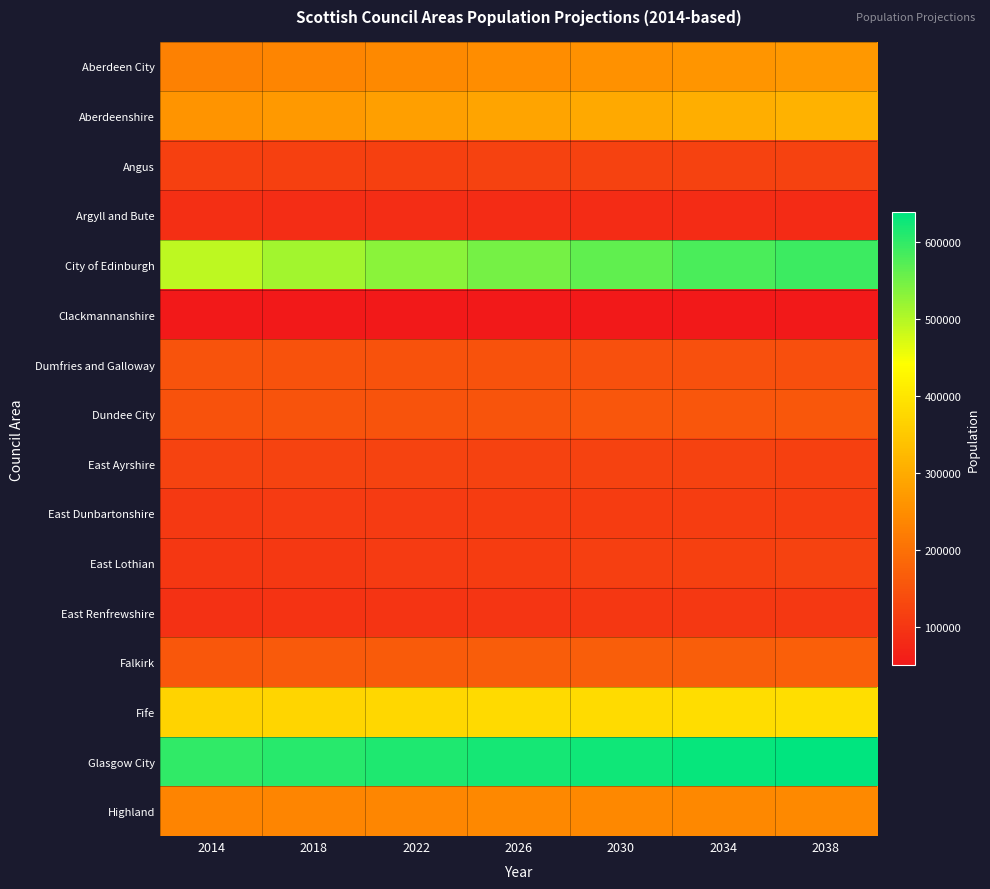

Reading left to right, extract all data points from this chart.

Aberdeen City: 2014=228920	2018=235986	2022=242480	2026=248990	2030=255439	2034=261405	2038=266731
Aberdeenshire: 2014=260530	2018=268988	2022=278562	2026=288081	2030=296590	2034=303967	2038=310385
Angus: 2014=116740	2018=117207	2022=118073	2026=119152	2030=120012	2034=120556	2038=120774
Argyll and Bute: 2014=87650	2018=86234	2022=85181	2026=84249	2030=83219	2034=82111	2038=80917
City of Edinburgh: 2014=492610	2018=513265	2022=530668	2026=547773	2030=564180	2034=578937	2038=591747
Clackmannanshire: 2014=51190	2018=51150	2022=51076	2026=50953	2030=50698	2034=50282	2038=49773
Dumfries and Galloway: 2014=149960	2018=148465	2022=147551	2026=146718	2030=145770	2034=144570	2038=143228
Dundee City: 2014=148130	2018=148915	2022=150059	2026=151584	2030=153440	2034=155229	2038=156559
East Ayrshire: 2014=122130	2018=121652	2022=121293	2026=120866	2030=120195	2034=119143	2038=117717
East Dunbartonshire: 2014=106710	2018=107431	2022=108574	2026=109882	2030=111134	2034=112117	2038=112827
East Lothian: 2014=102090	2018=104766	2022=107941	2026=111272	2030=114407	2034=117186	2038=119679
East Renfrewshire: 2014=92410	2018=94152	2022=96246	2026=98564	2030=100843	2034=102783	2038=104366
Falkirk: 2014=157690	2018=160219	2022=162827	2026=165230	2030=167328	2034=169107	2038=170561
Fife: 2014=367250	2018=370615	2022=374673	2026=378720	2030=382289	2034=384844	2038=386579
Glasgow City: 2014=599640	2018=607157	2022=613637	2026=620291	2030=627054	2034=633315	2038=638646
Highland: 2014=233080	2018=234963	2022=236848	2026=238641	2030=239959	2034=240672	2038=240973